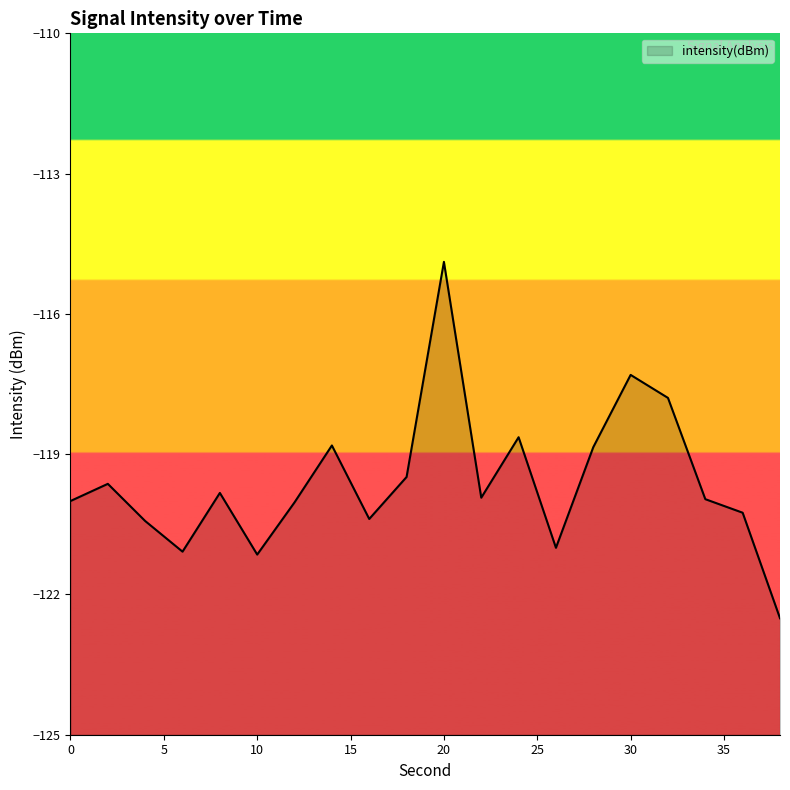

Reading left to right, what are all the values shown in this chart?

-120.0	-119.6	-120.4	-121.1	-119.8	-121.1	-120.0	-118.8	-120.4	-119.5	-114.9	-119.9	-118.6	-121.0	-118.9	-117.3	-117.8	-120.0	-120.3	-122.5